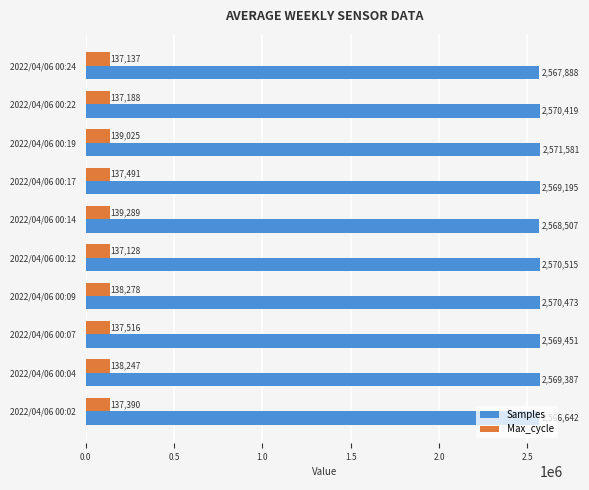

At which label is Max_cycle closest to 138208?

2022/04/06 00:04